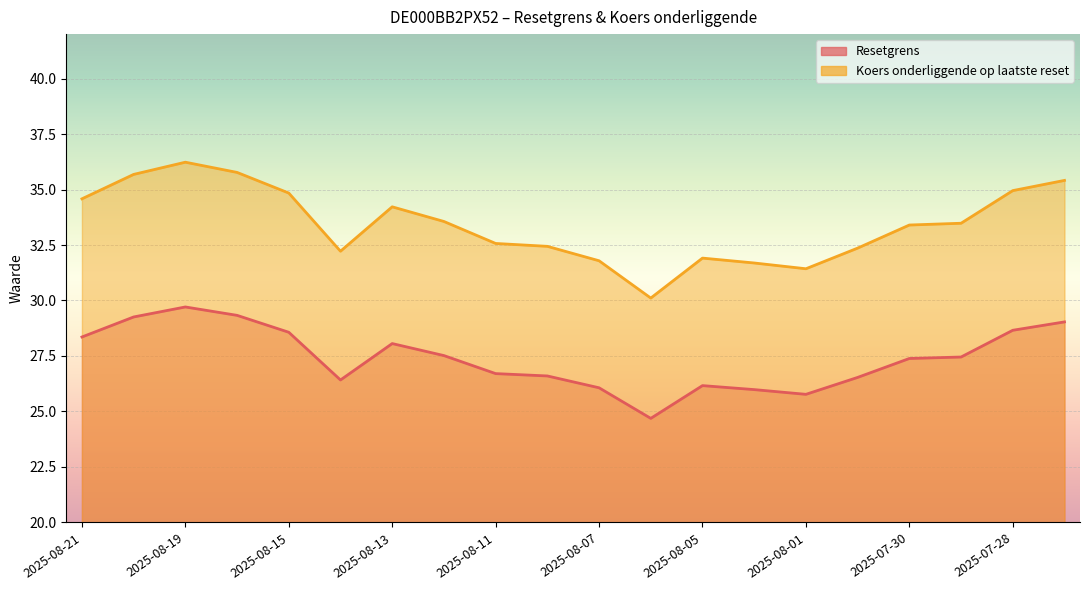

Which label corresponds to the largest value in the chart?

2025-08-19